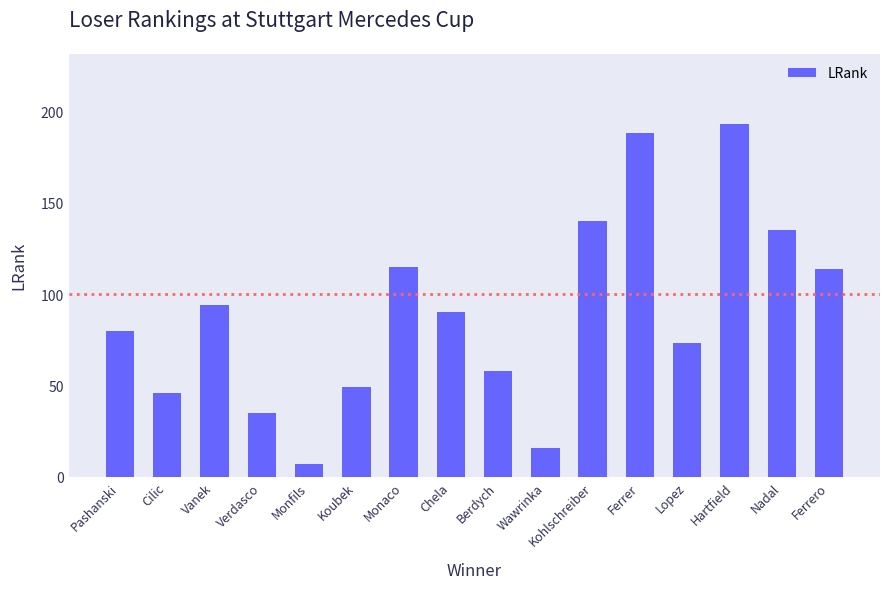

What position from the left is Ferrero?

16